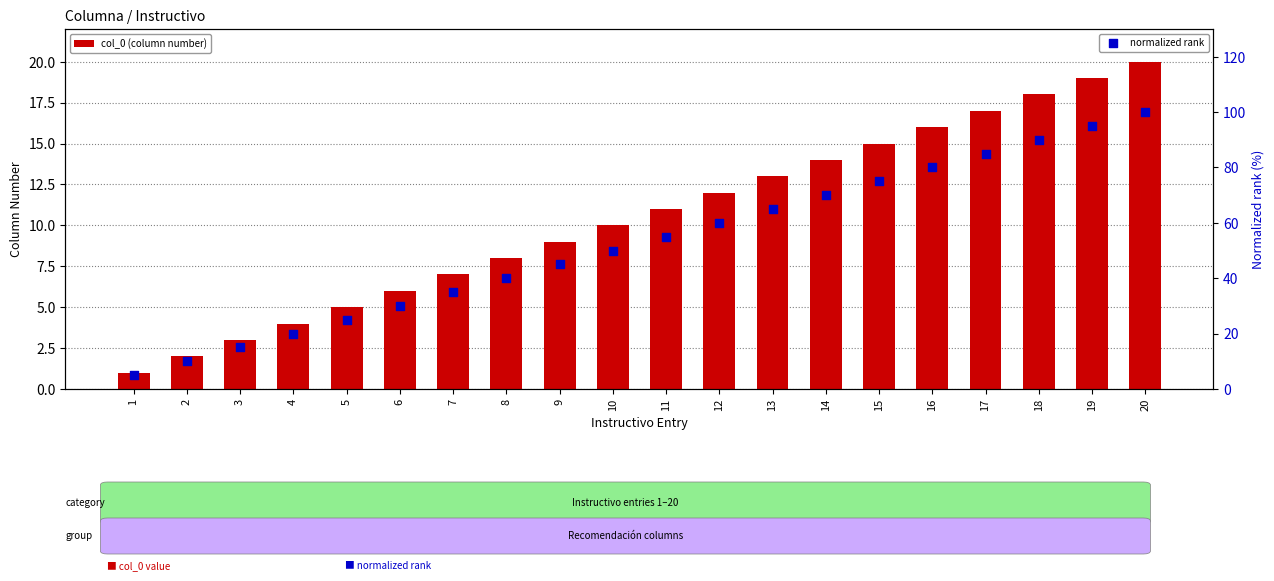

Which series has the widest spread of Y values?

normalized rank